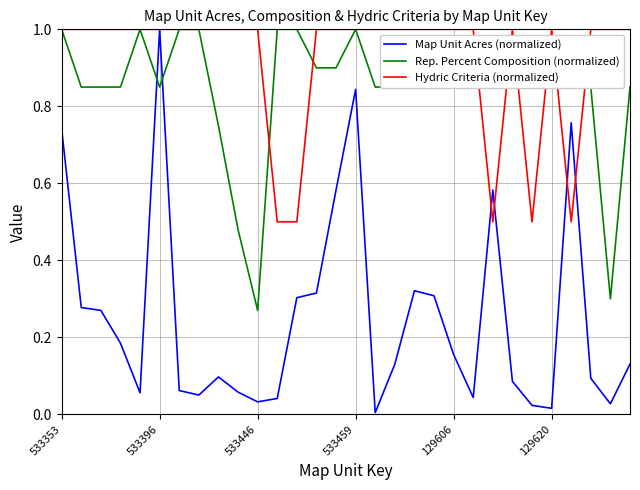

Which series has the widest spread of values?

Map Unit Acres (normalized)